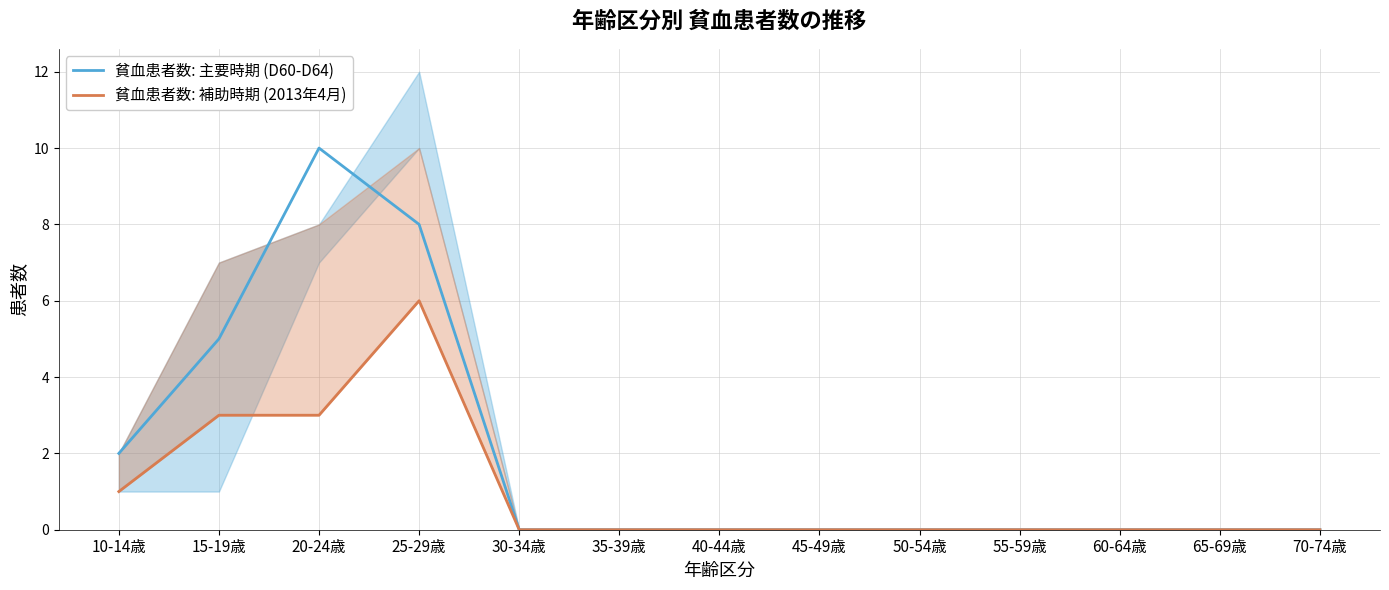

Which series changed the most between 15-19歳 and 50-54歳?

貧血患者数: 主要時期 (D60-D64)